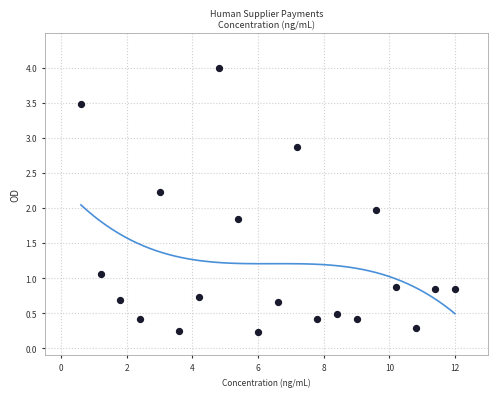

What is the range of Y values (max minus min)?

3.8